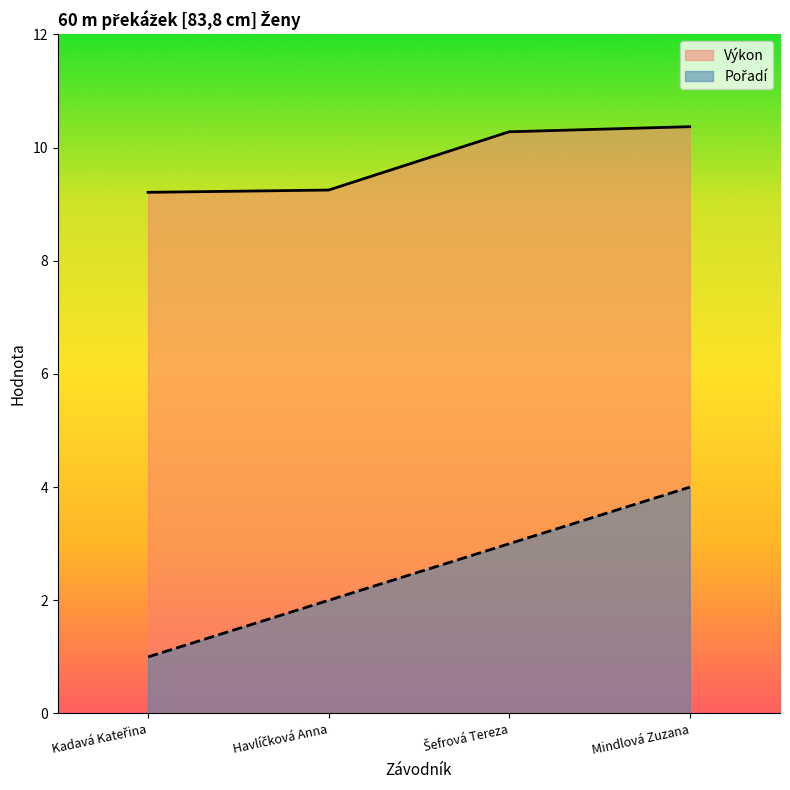

Does the chart display data point markers on the line(s)?

No